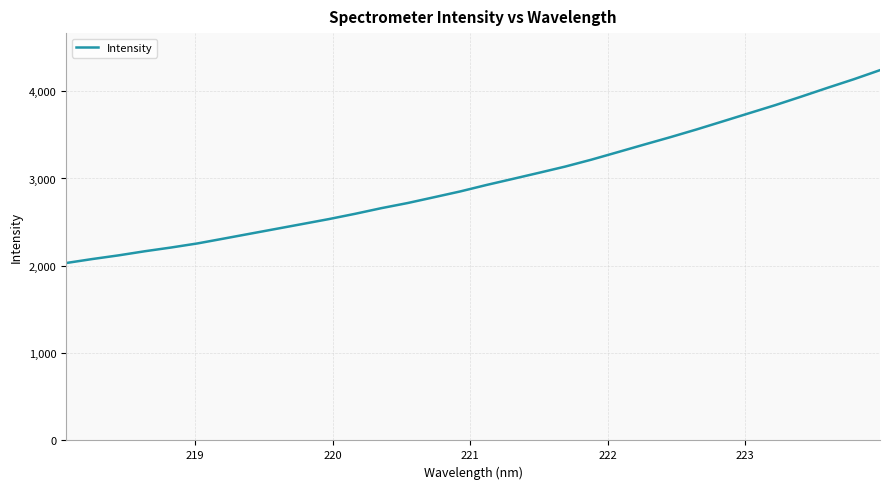

What is the smallest value displayed?

2031.7